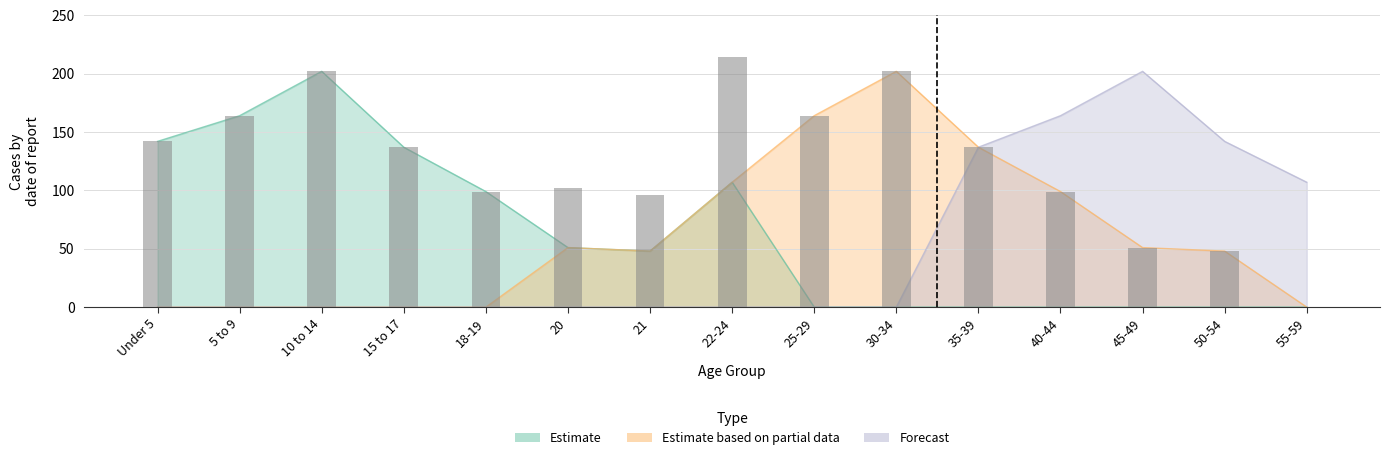

What is the difference between the maximum and second lowest values in the Estimate series?

202